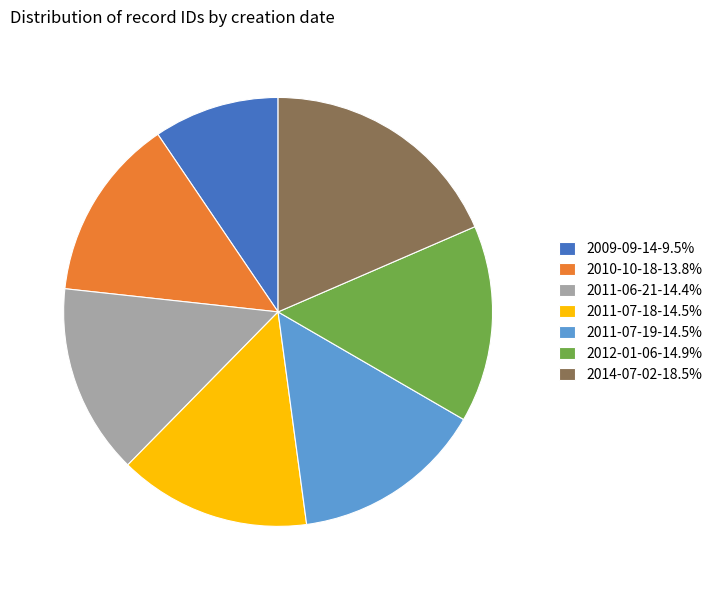

Does any single category account for the majority?

No